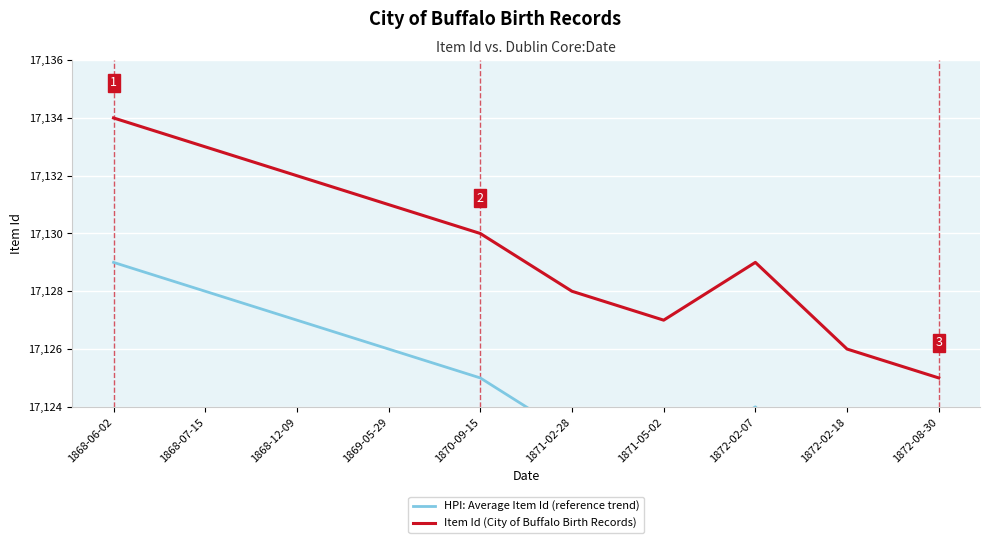

What are all the series names shown in the legend?

HPI: Average Item Id (reference trend), Item Id (City of Buffalo Birth Records)